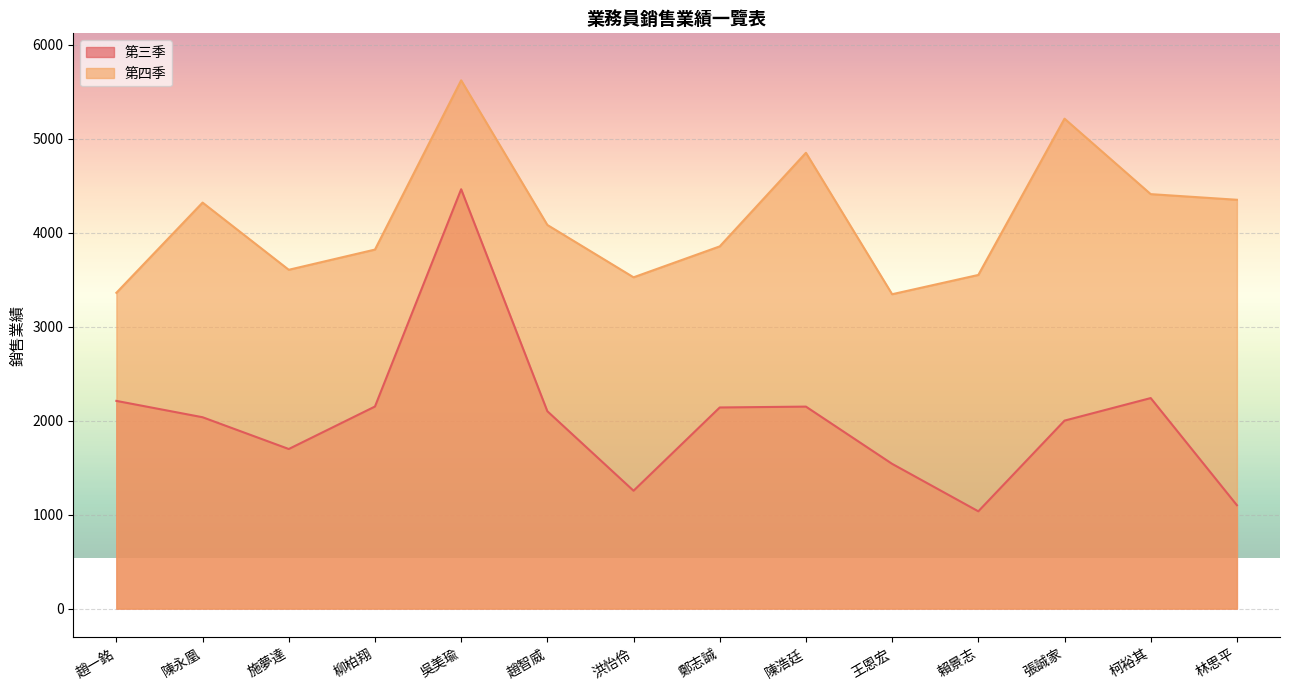

How many interior local valleys does the 第三季 series have?

3